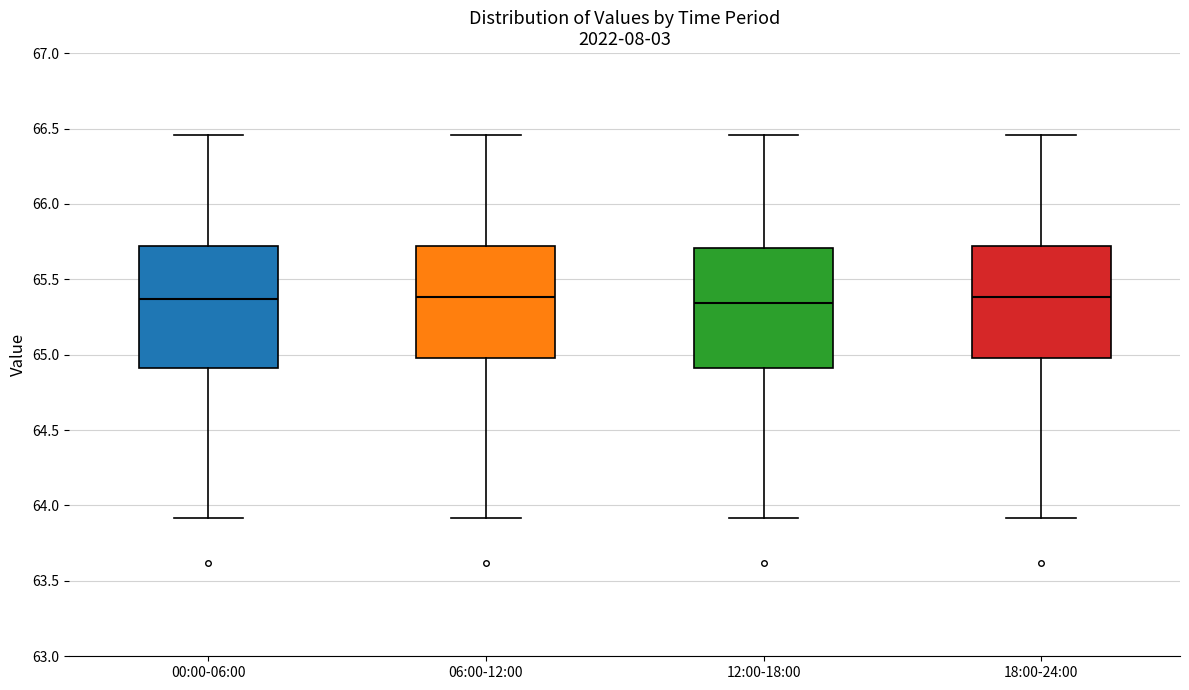

Where is the upper edge of the box for 18:00-24:00 on the y-axis? The values are not printed on the chart, so give them approximately, as read against the axis.

65.70